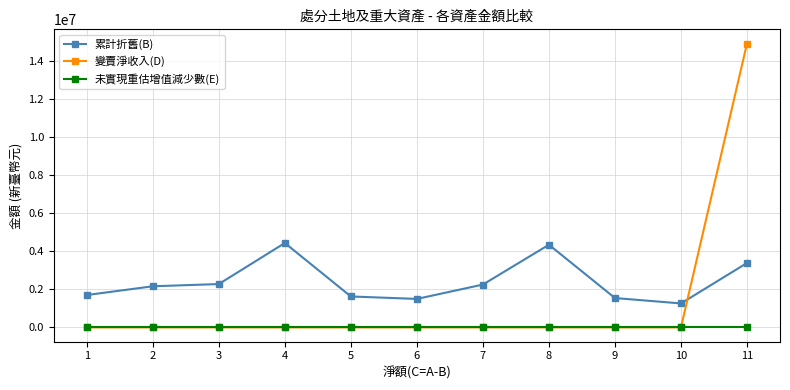

Does the chart display data point markers on the line(s)?

Yes